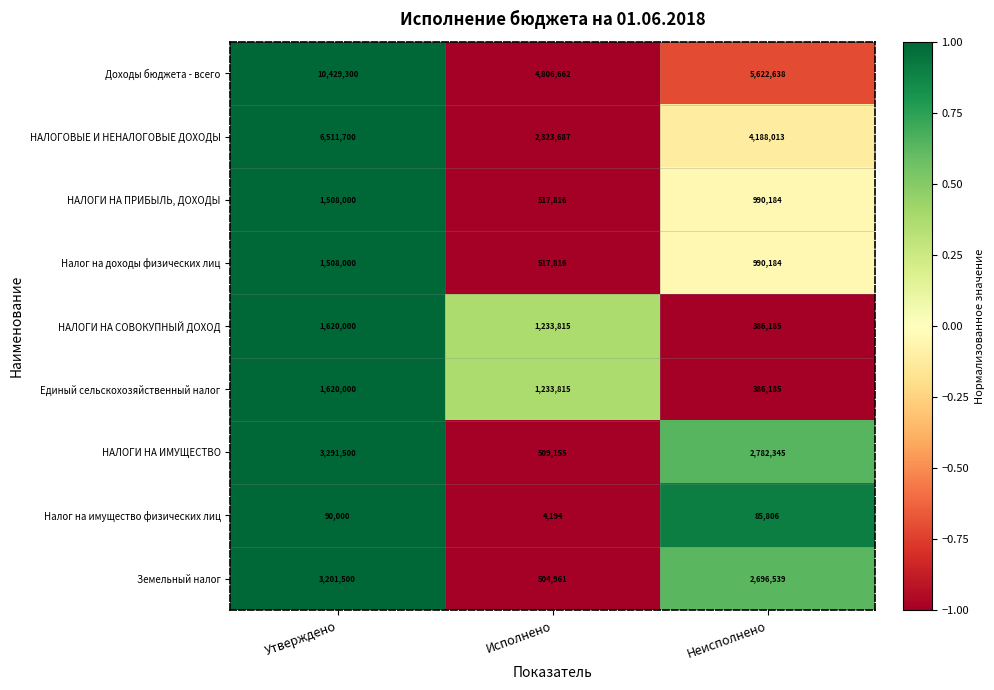

Count the number of categories in the chart.

3